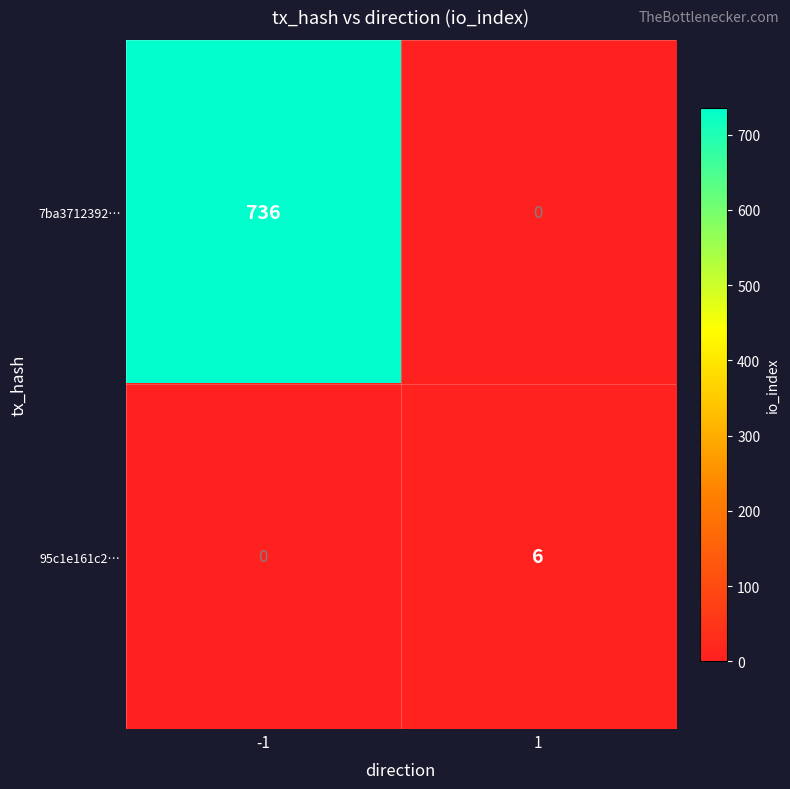

What is the sum of the 95c1e161c2… values at 1 and -1?

6